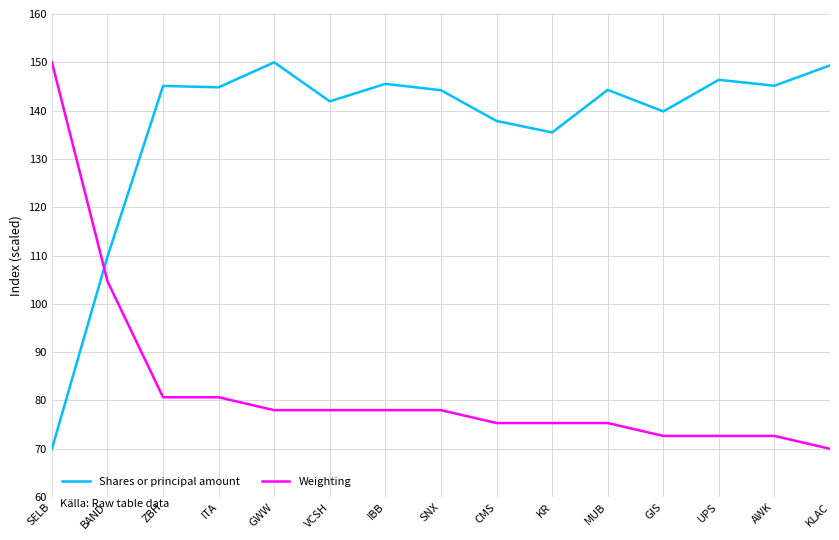

How many times do Shares or principal amount and Weighting cross each other?

1